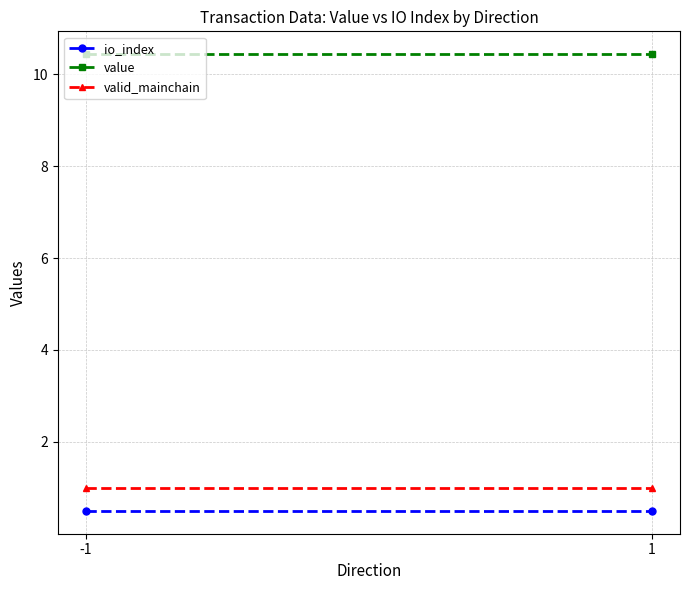

How many lines are shown in the chart?

3